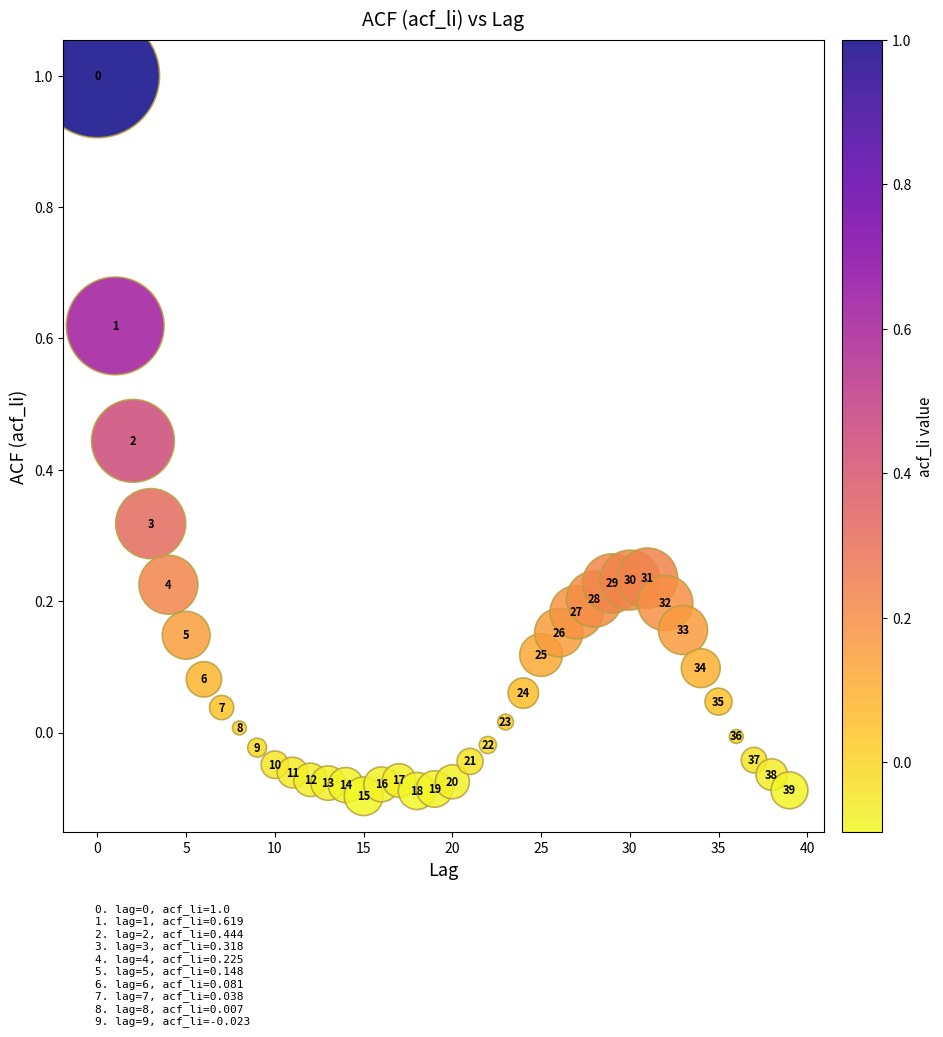

What is the range of Y values (max minus min)?

1.1